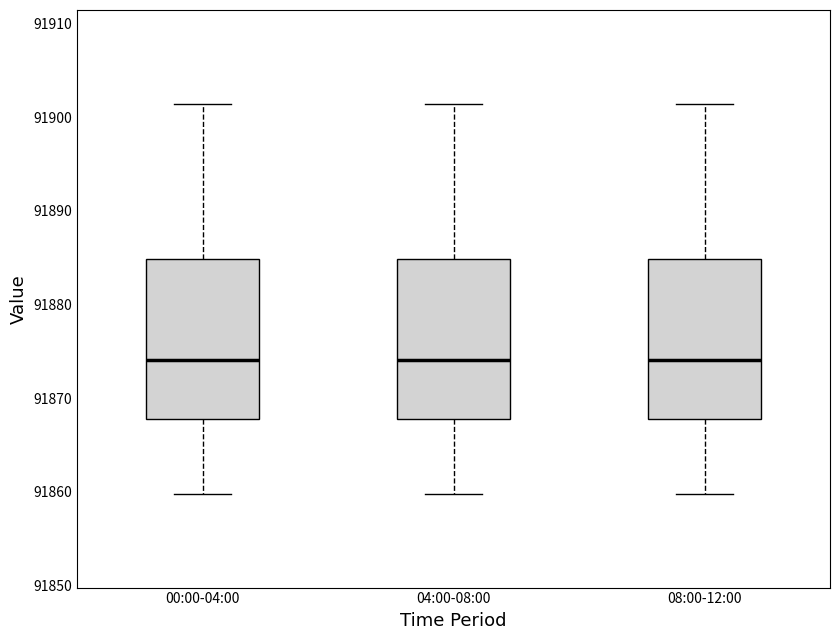

Where does the median line of the box for 08:00-12:00 sit on the y-axis? The values are not printed on the chart, so give them approximately, as read against the axis.

91874